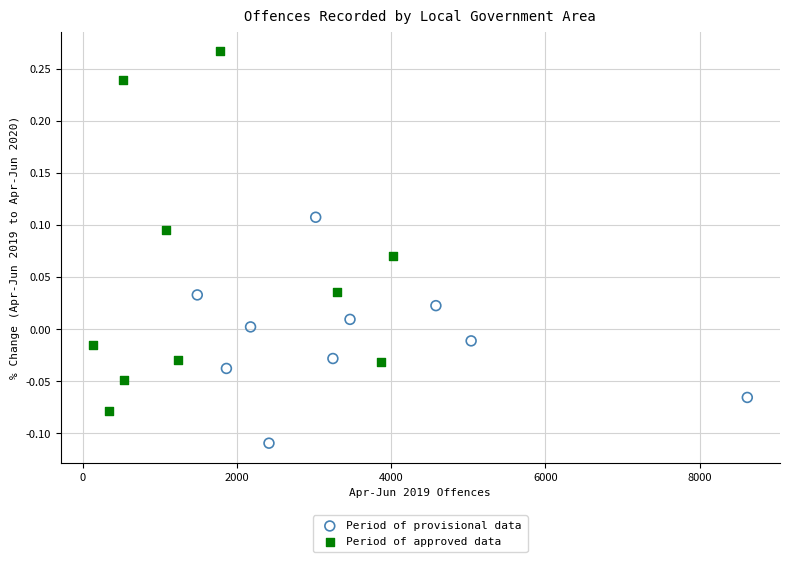

Which series contains the lowest Y value?

Period of provisional data